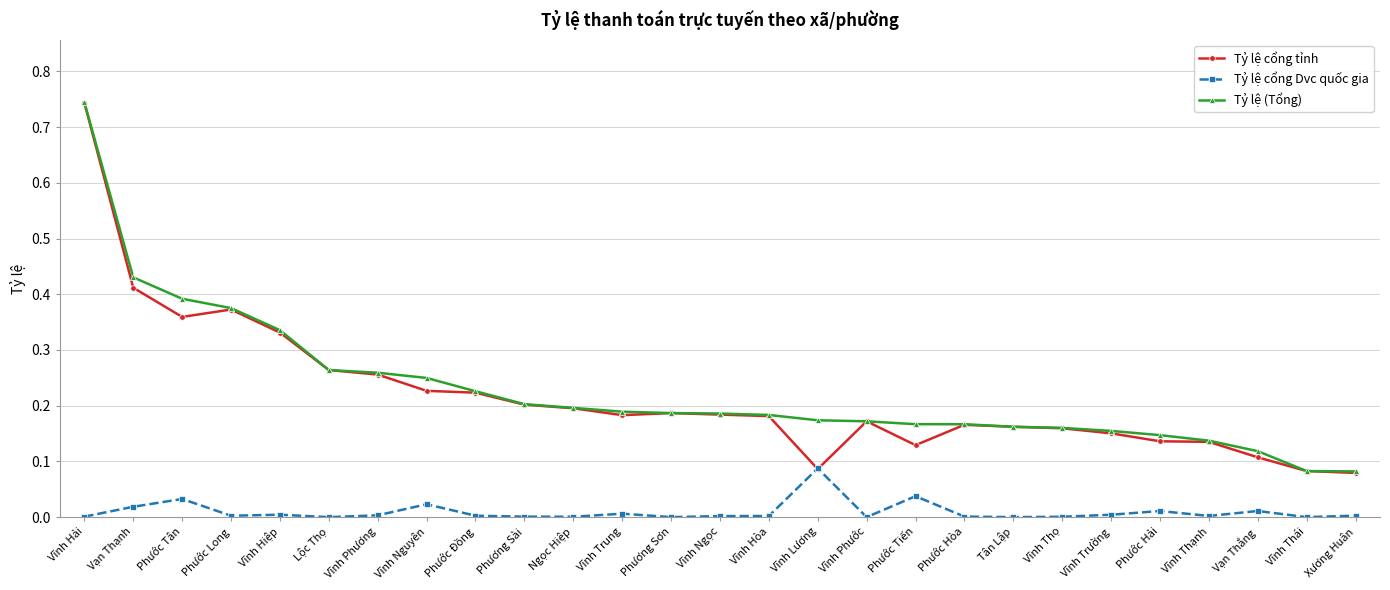

What is the sum of all Tỷ lệ (Tổng) values?

6.1